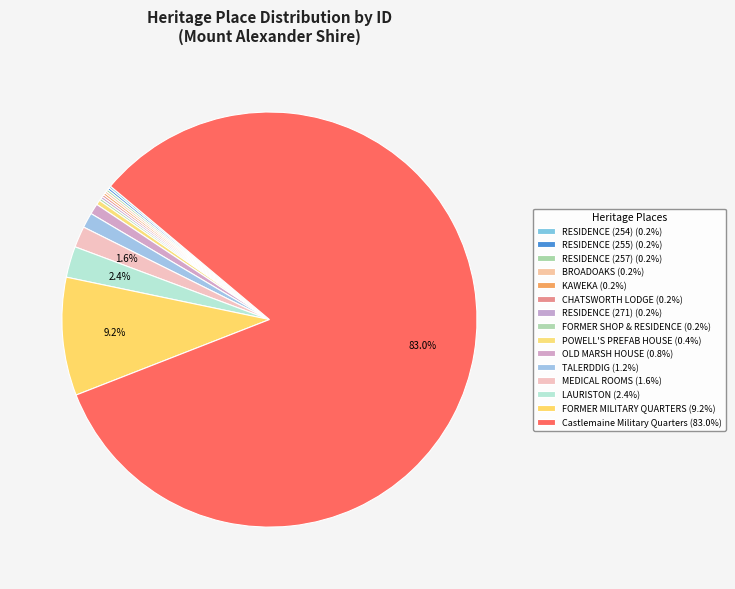

Is there any slice that represents more than half of the pie?

Yes